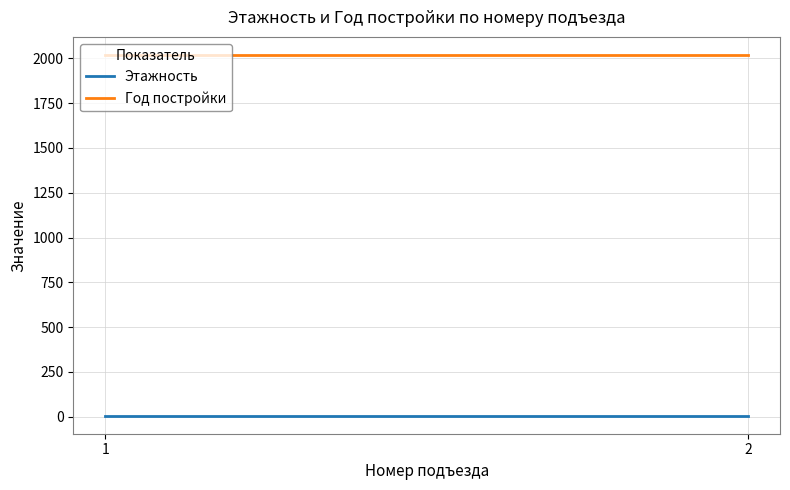

Reading left to right, transcribe all the data shown in this chart.

Этажность: 1=6	2=6
Год постройки: 1=2019	2=2019